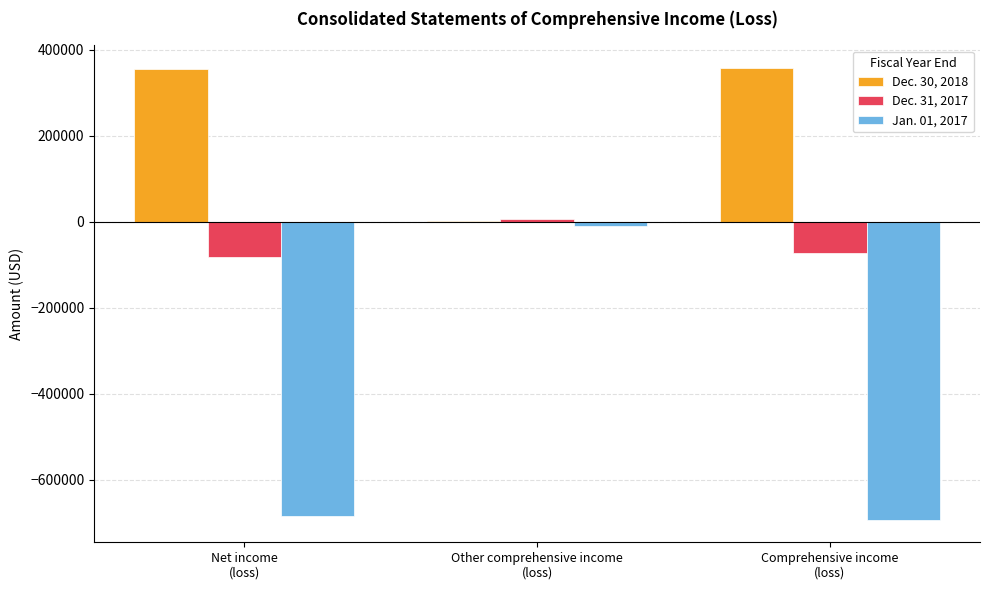

True or false: Dec. 31, 2017 has a value of -73334 at Comprehensive income
(loss).

True